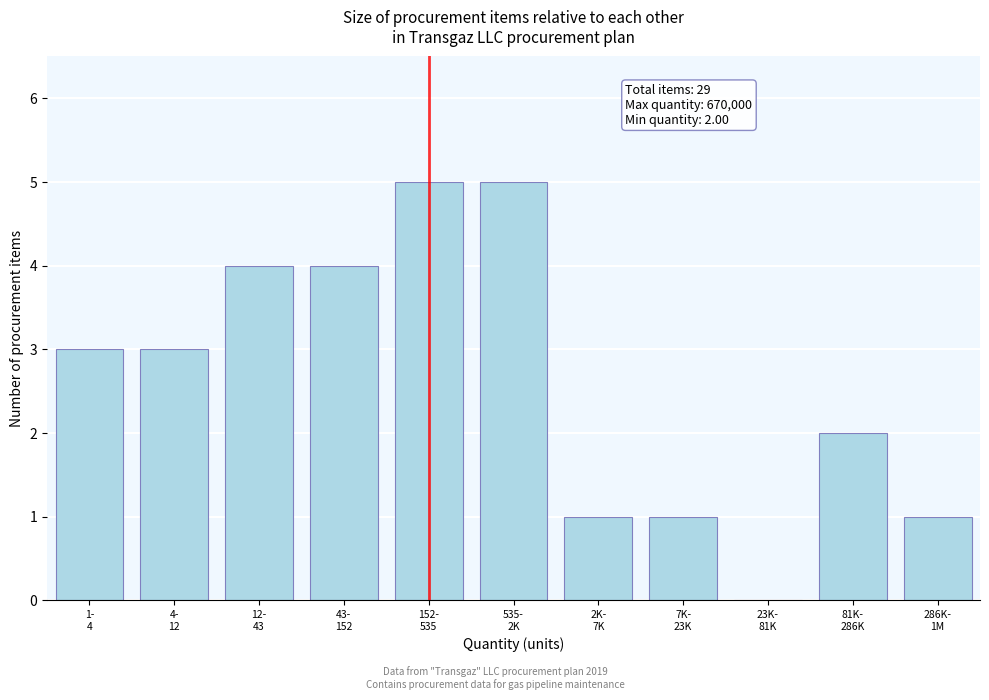

What is the sum of all values?

29